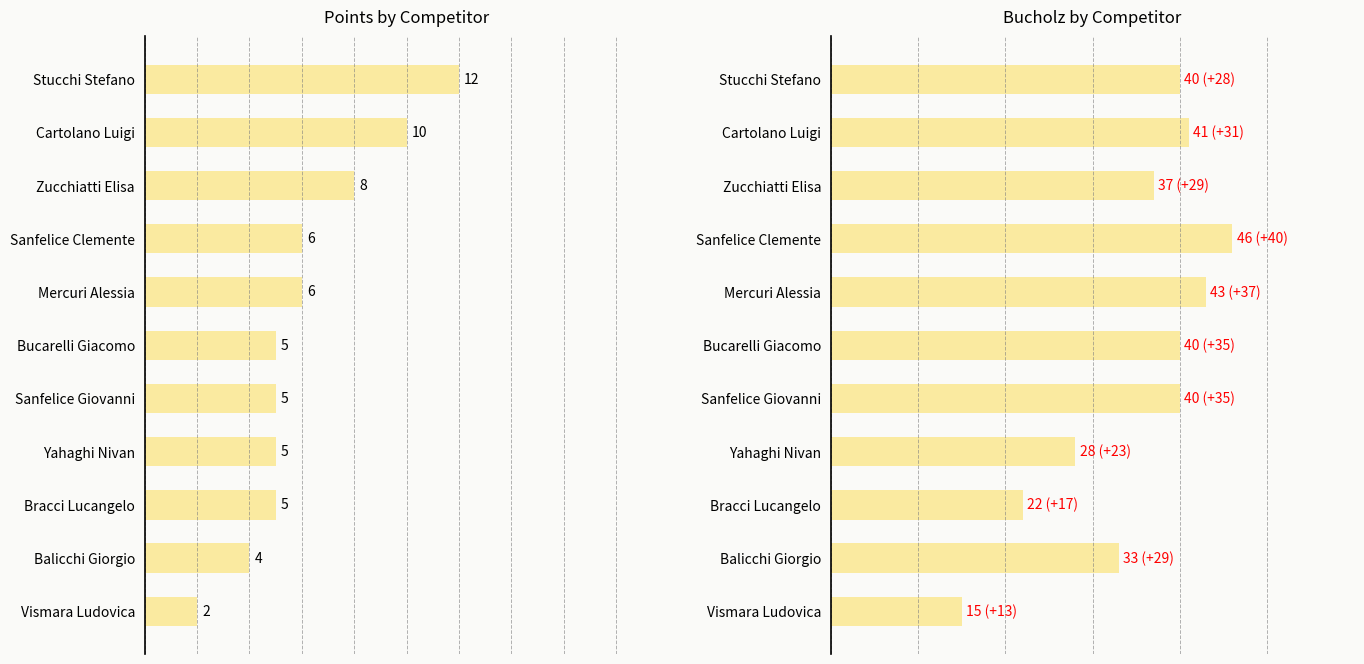

Does the chart contain stacked bars?

No